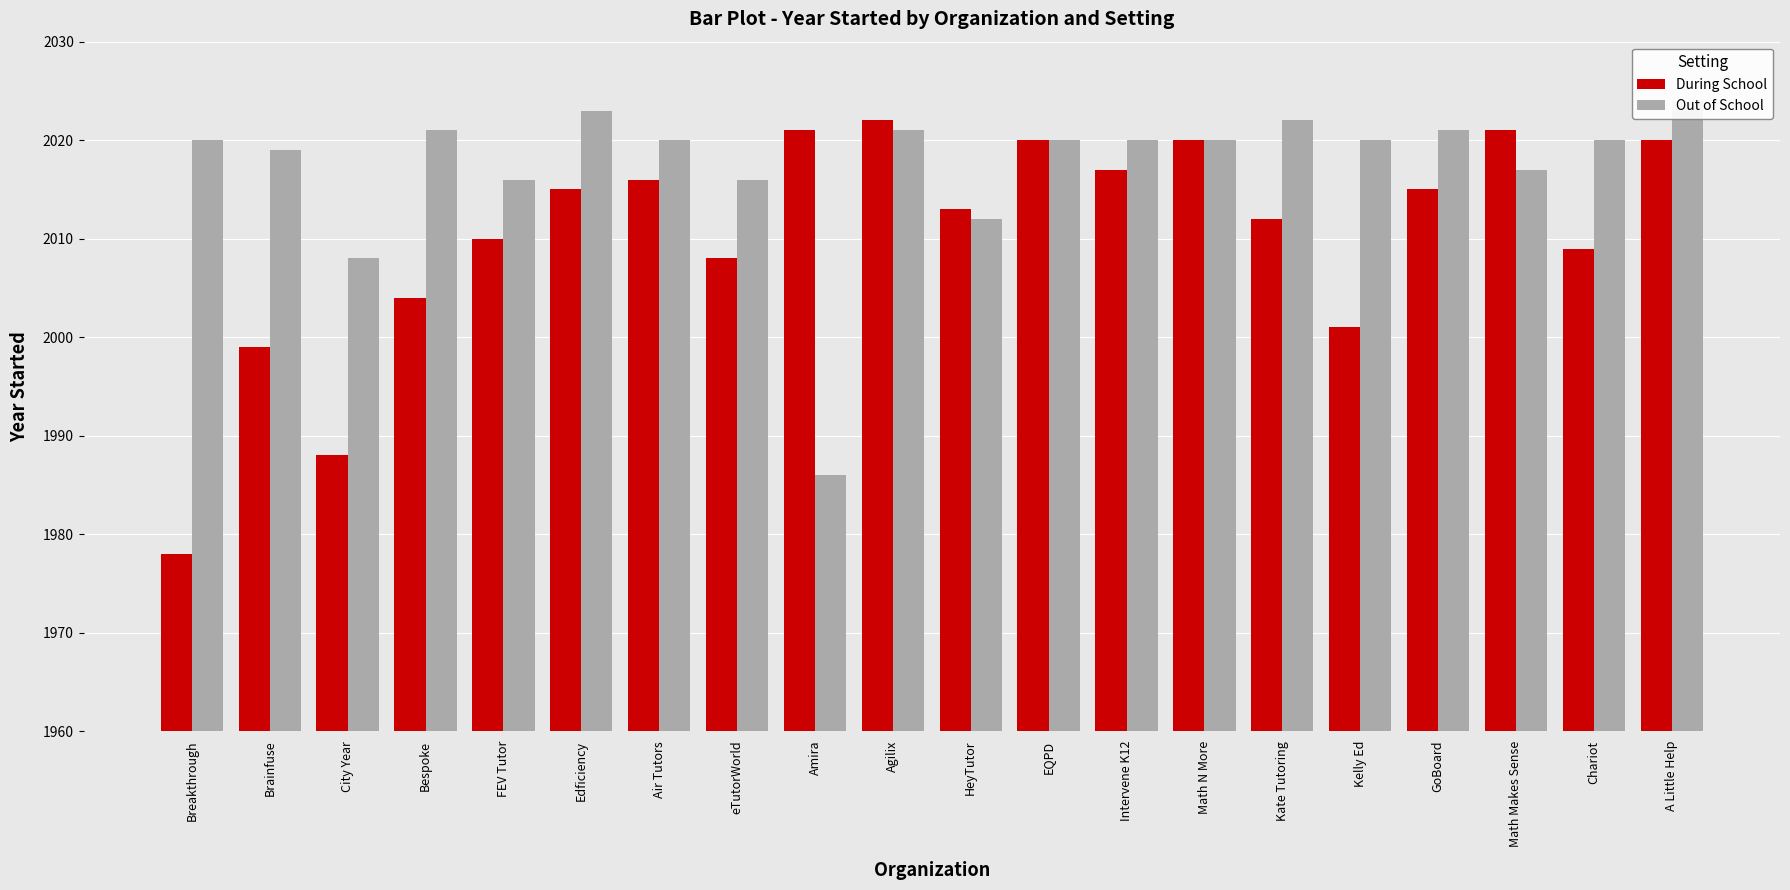

Reading right to left, extract all data points from this chart.

During School: A Little Help=2020	Chariot=2009	Math Makes Sense=2021	GoBoard=2015	Kelly Ed=2001	Kate Tutoring=2012	Math N More=2020	Intervene K12=2017	EQPD=2020	HeyTutor=2013	Agilix=2022	Amira=2021	eTutorWorld=2008	Air Tutors=2016	Edficiency=2015	FEV Tutor=2010	Bespoke=2004	City Year=1988	Brainfuse=1999	Breakthrough=1978
Out of School: A Little Help=2024	Chariot=2020	Math Makes Sense=2017	GoBoard=2021	Kelly Ed=2020	Kate Tutoring=2022	Math N More=2020	Intervene K12=2020	EQPD=2020	HeyTutor=2012	Agilix=2021	Amira=1986	eTutorWorld=2016	Air Tutors=2020	Edficiency=2023	FEV Tutor=2016	Bespoke=2021	City Year=2008	Brainfuse=2019	Breakthrough=2020